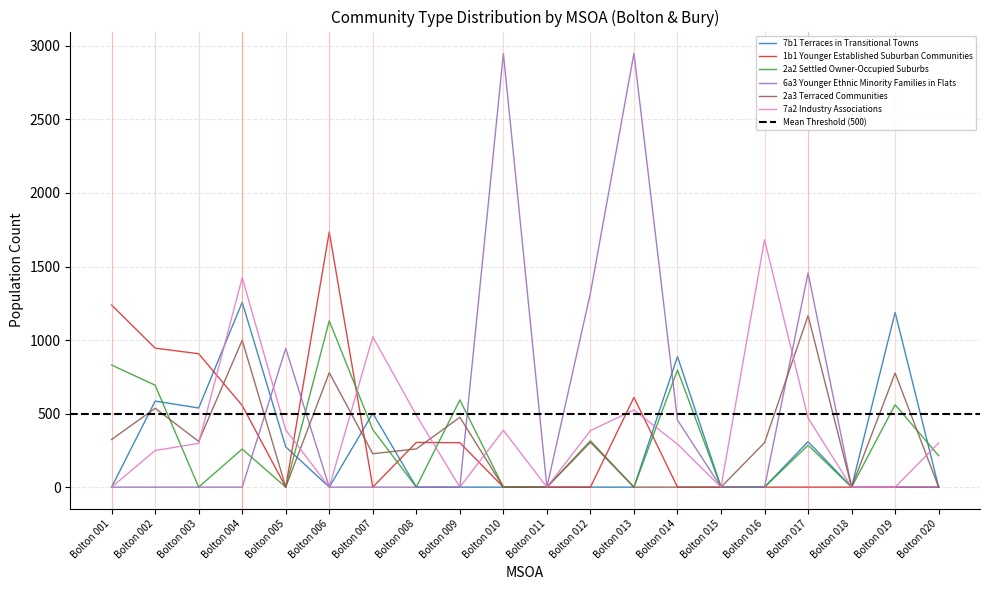

The value of 7b1 Terraces in Transitional Towns at Bolton 009 is 0. True or false?

True